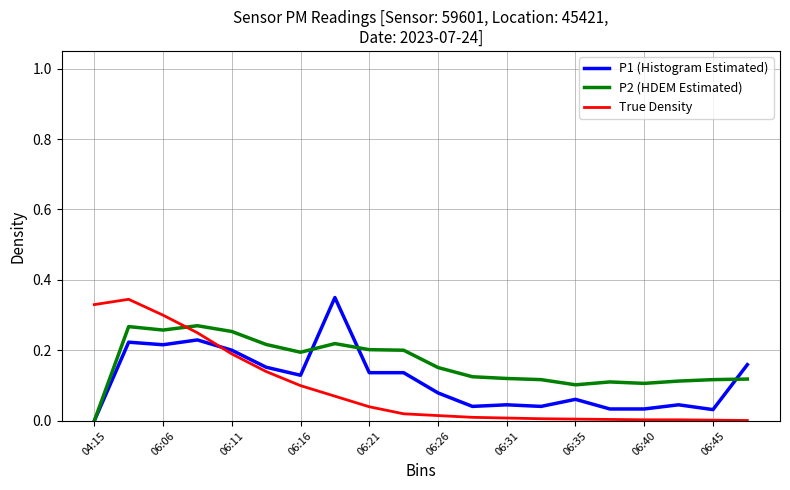

How many categories are shown in the chart?

20